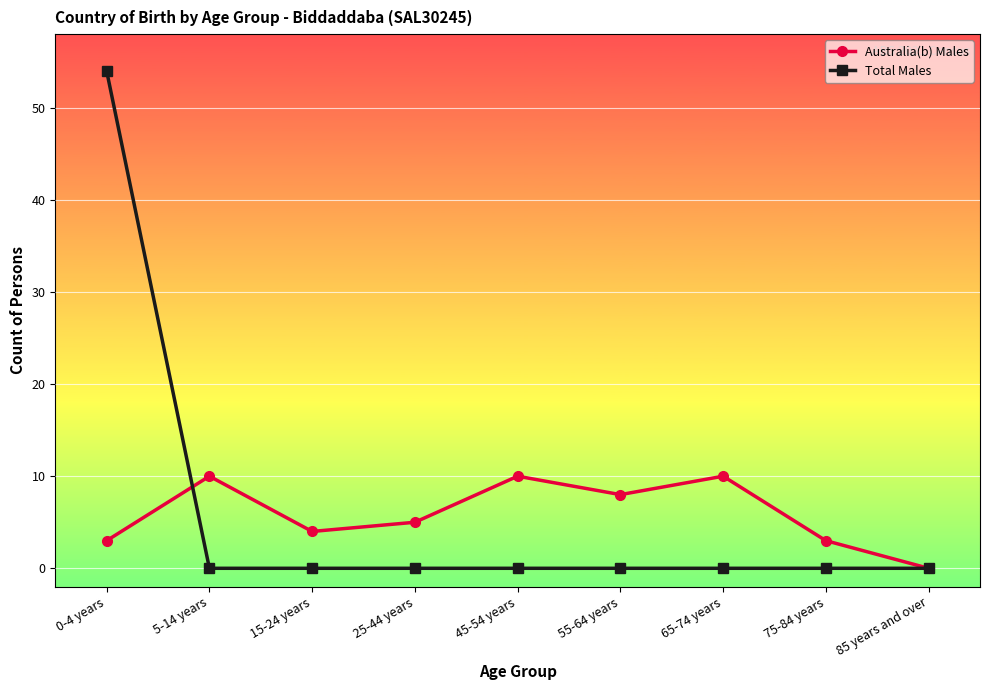

Reading left to right, extract all data points from this chart.

Australia(b) Males: 0-4 years=3	5-14 years=10	15-24 years=4	25-44 years=5	45-54 years=10	55-64 years=8	65-74 years=10	75-84 years=3	85 years and over=0
Total Males: 0-4 years=54	5-14 years=0	15-24 years=0	25-44 years=0	45-54 years=0	55-64 years=0	65-74 years=0	75-84 years=0	85 years and over=0